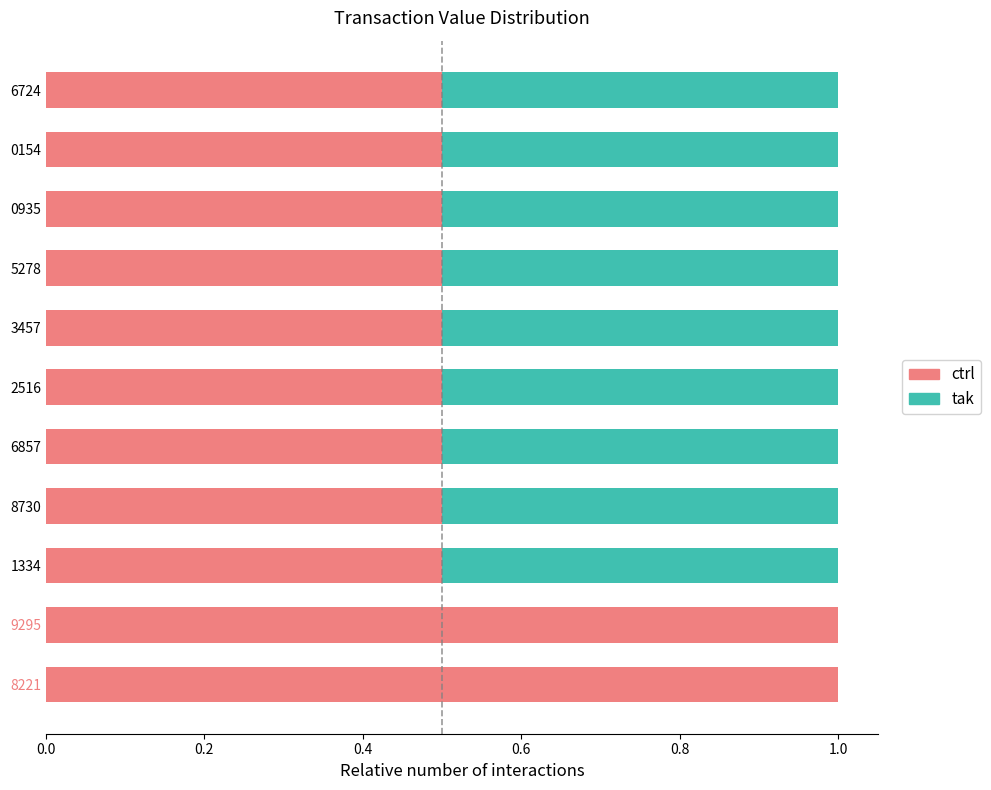

What is the total value across all series at 0935?

1.0